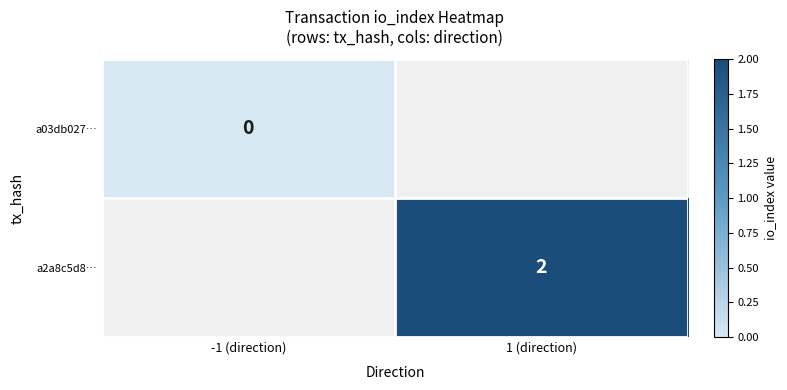

What is the total value across all series at 1?

2